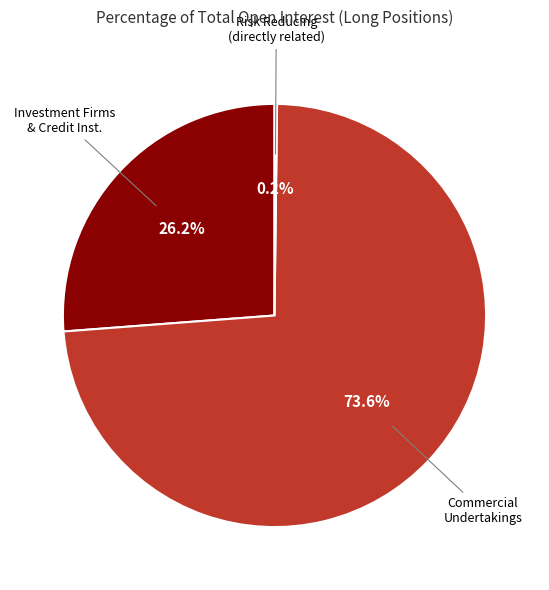

Is there any slice that represents more than half of the pie?

Yes